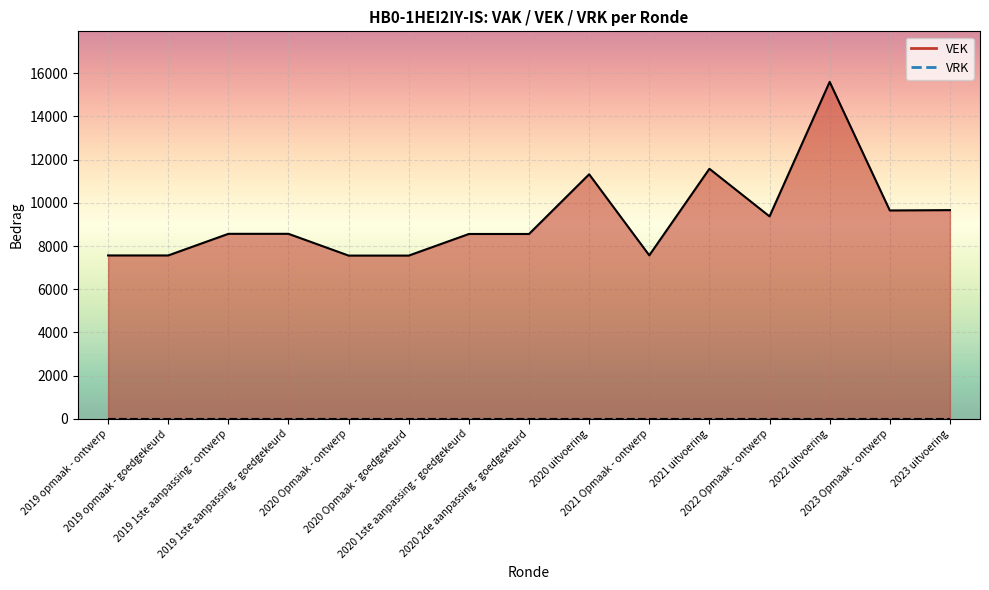

At how many categories does at least one series exceed 13194?

1